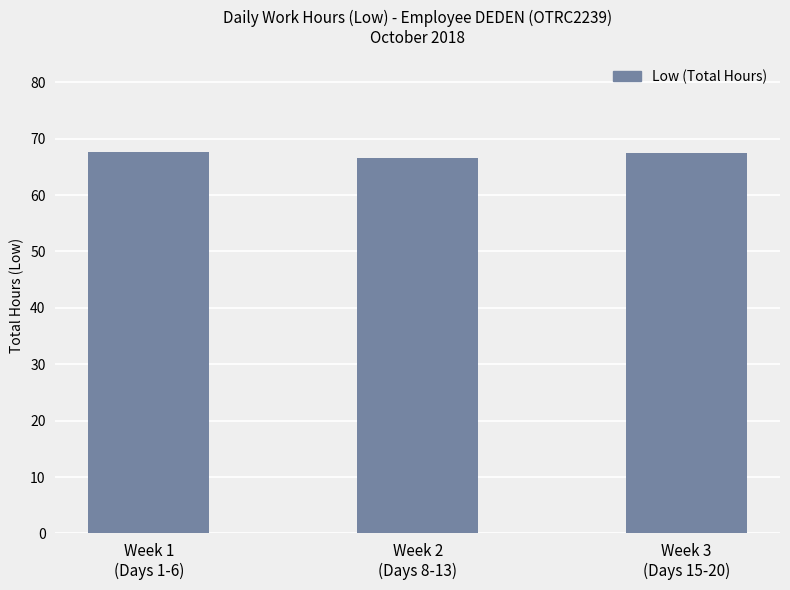

What is the smallest value displayed?

66.5